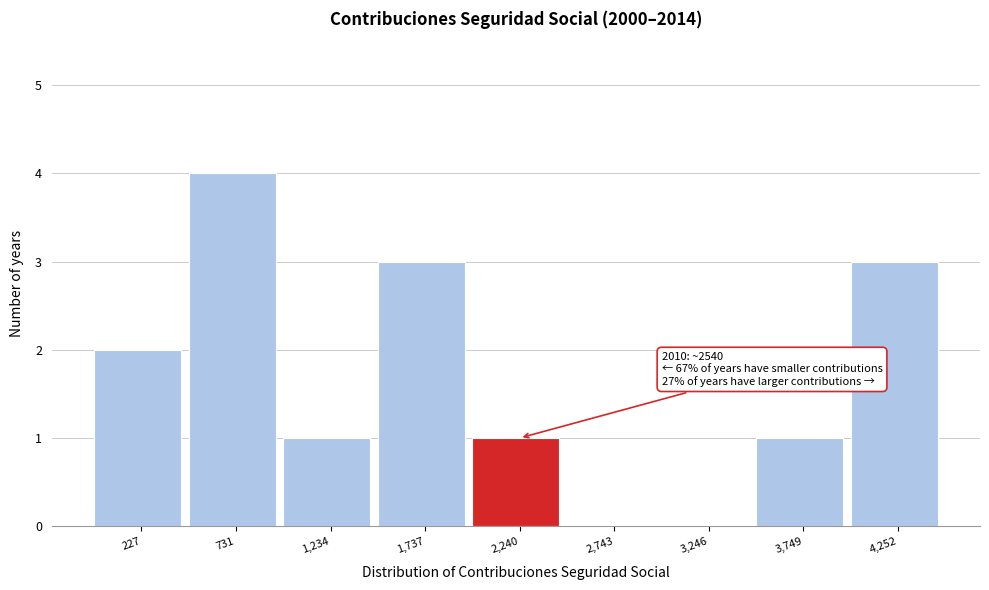

Reading left to right, what are all the values shown in this chart?

227=2	731=4	1,234=1	1,737=3	2,240=1	2,743=0	3,246=0	3,749=1	4,252=3